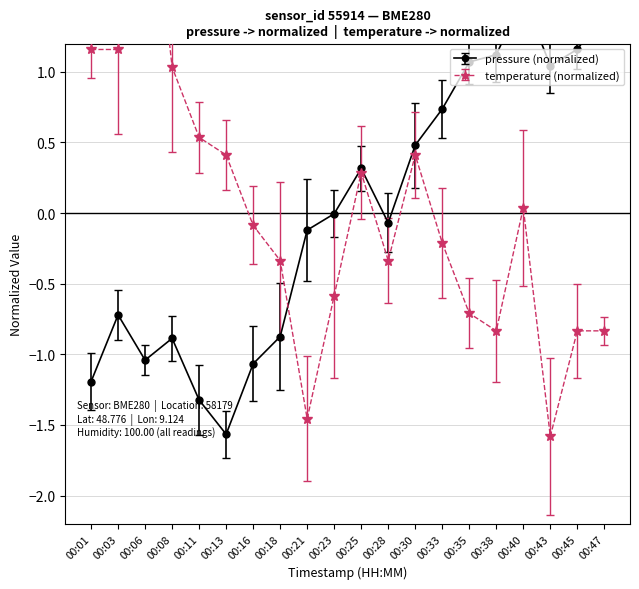

How many interior local peaks does the pressure series have?

4